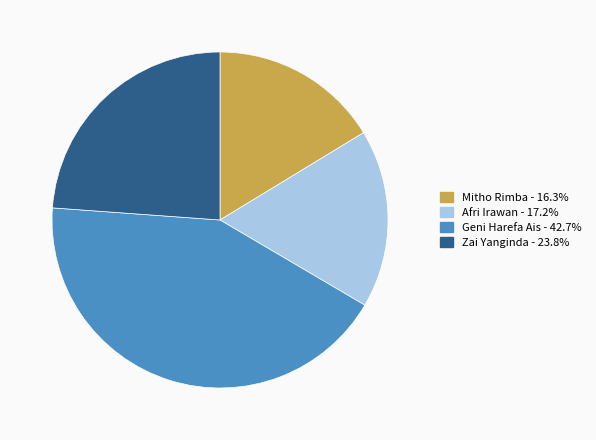

What is the smallest slice in the pie chart?

Mitho Rimba